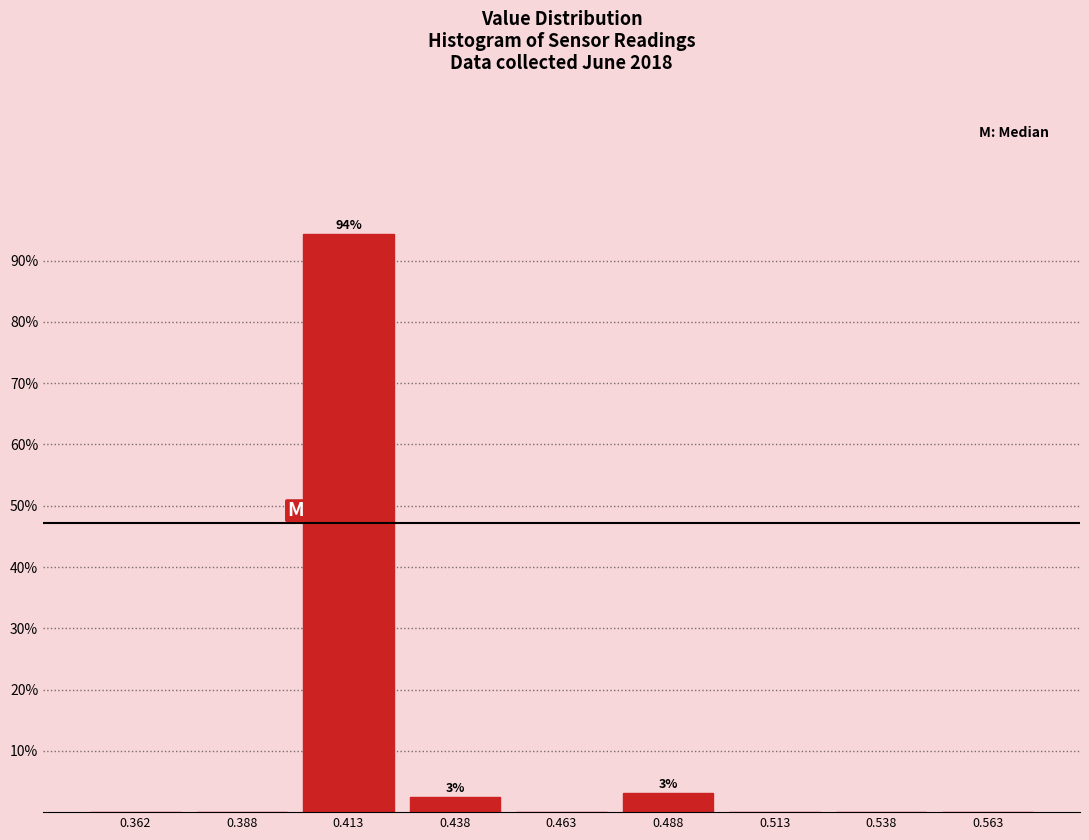

Which range on the x-axis has the tallest bar?

0.400 to 0.425